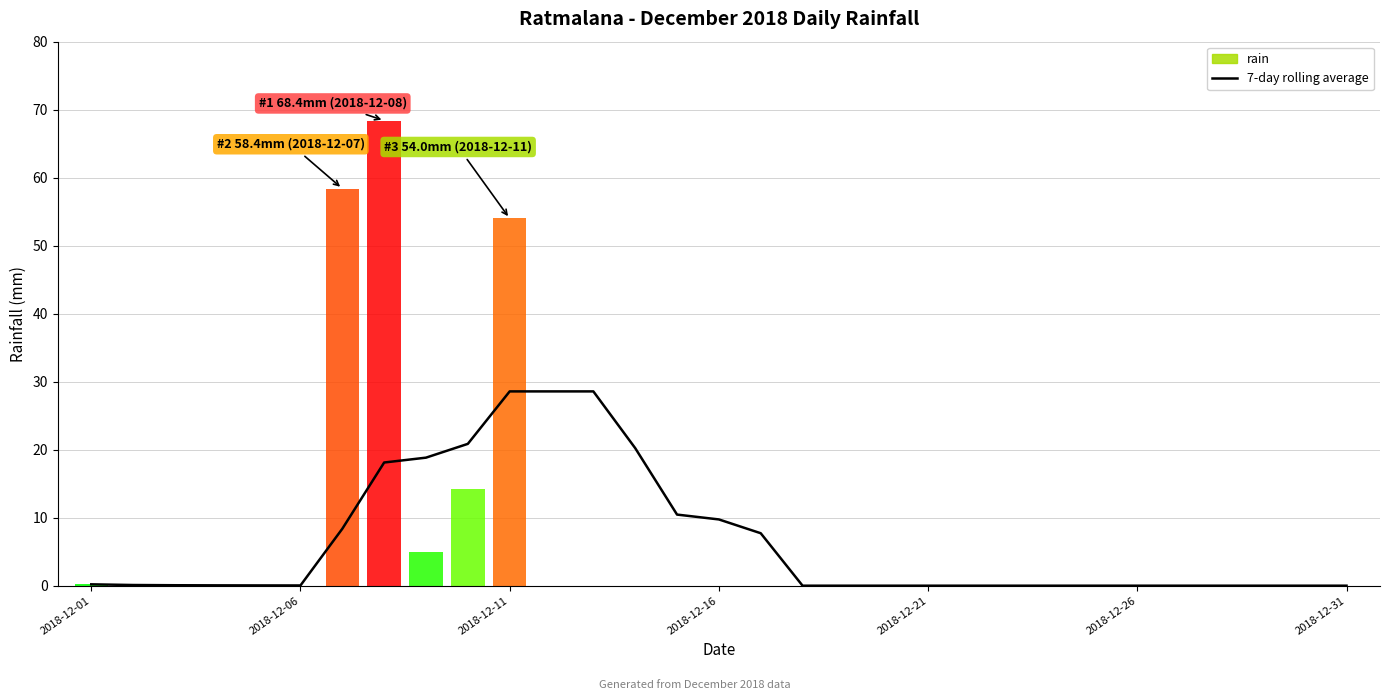

What is the average value of the rain series?

6.5